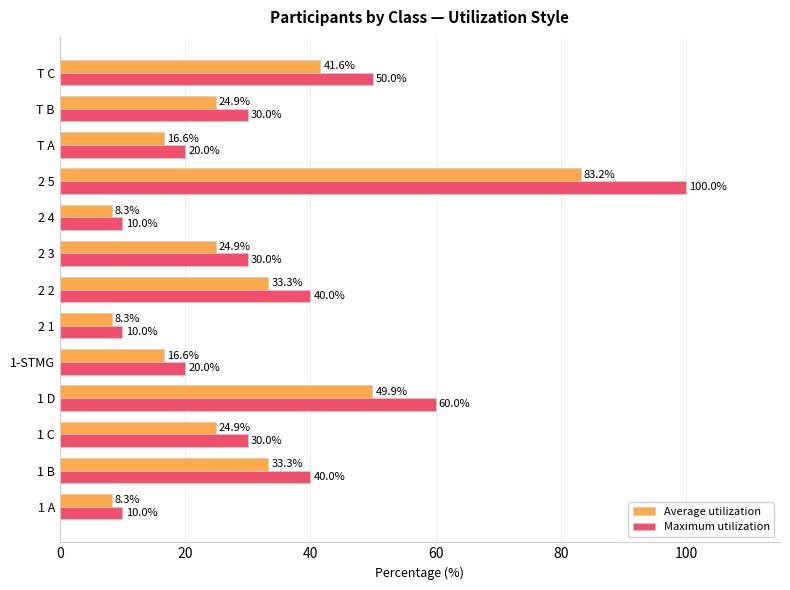

What is the sum of all Average utilization values?

374.1